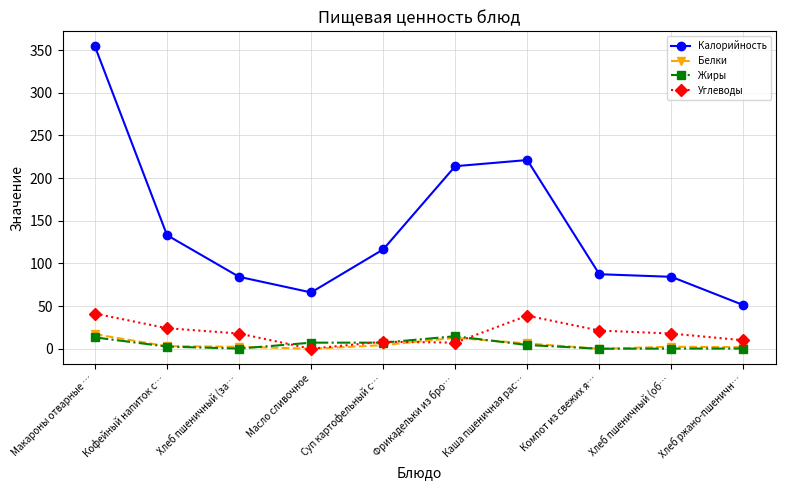

True or false: Углеводы has a value of 17.1 at Макароны отварные ….

False